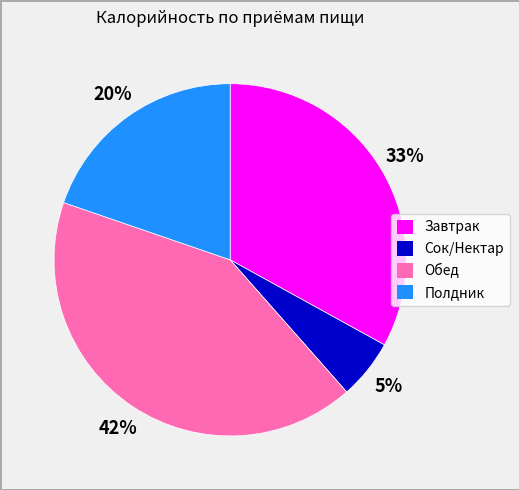

Which category has the smallest portion of the pie?

Сок/Нектар